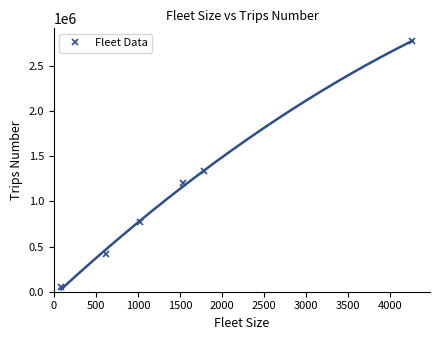

What is the difference between the maximum and second lowest values?

2352166